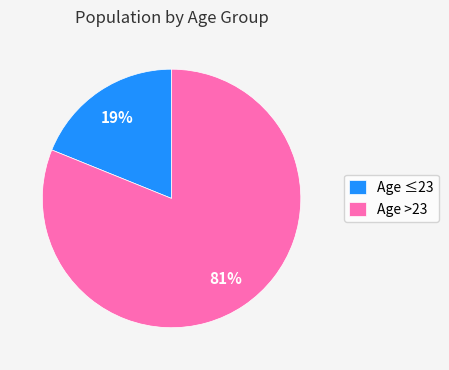

To the nearest percent, what portion does Age >23 represent?

81%